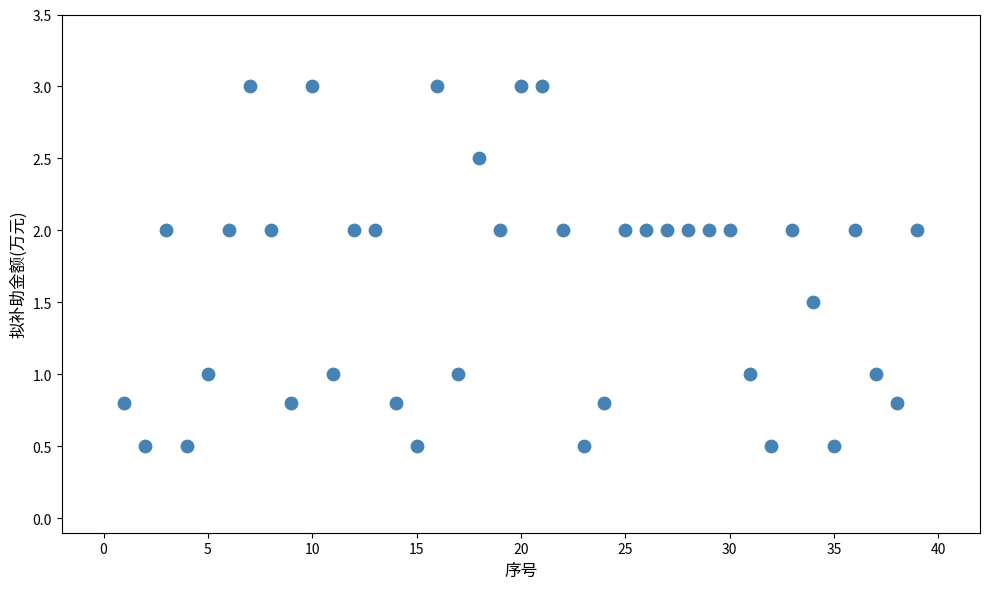

What is the range of Y values (max minus min)?

2.5